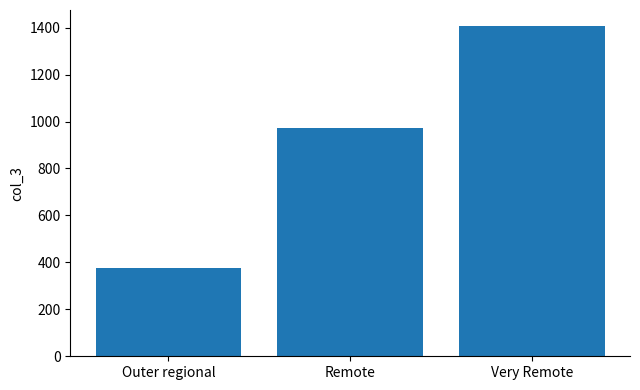

Reading right to left, transcribe all the data shown in this chart.

Very Remote=1405	Remote=974	Outer regional=375